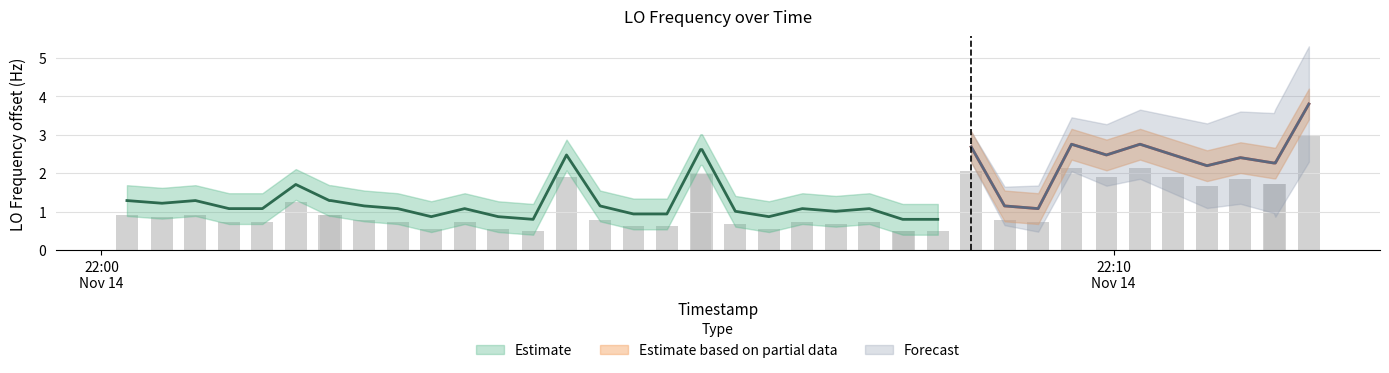

What is the sum of all values?

45.5